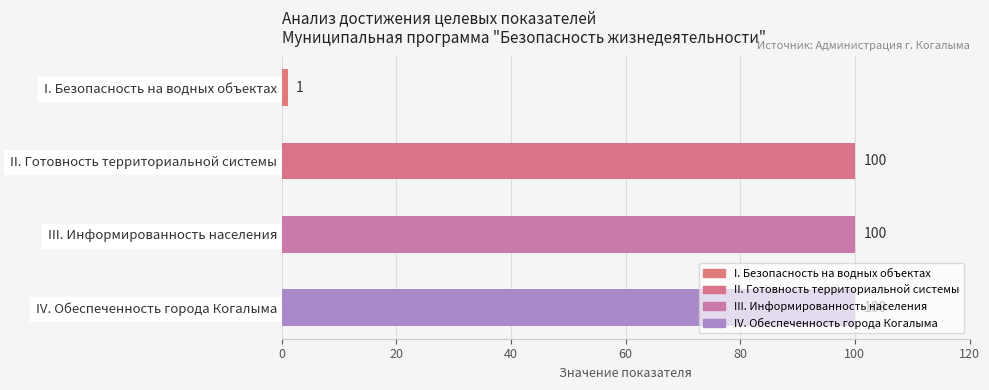

Which has a higher value, Обеспечение готовности территориальной системы or Обеспечение безопасности населения на водных объектах?

Обеспечение готовности территориальной системы